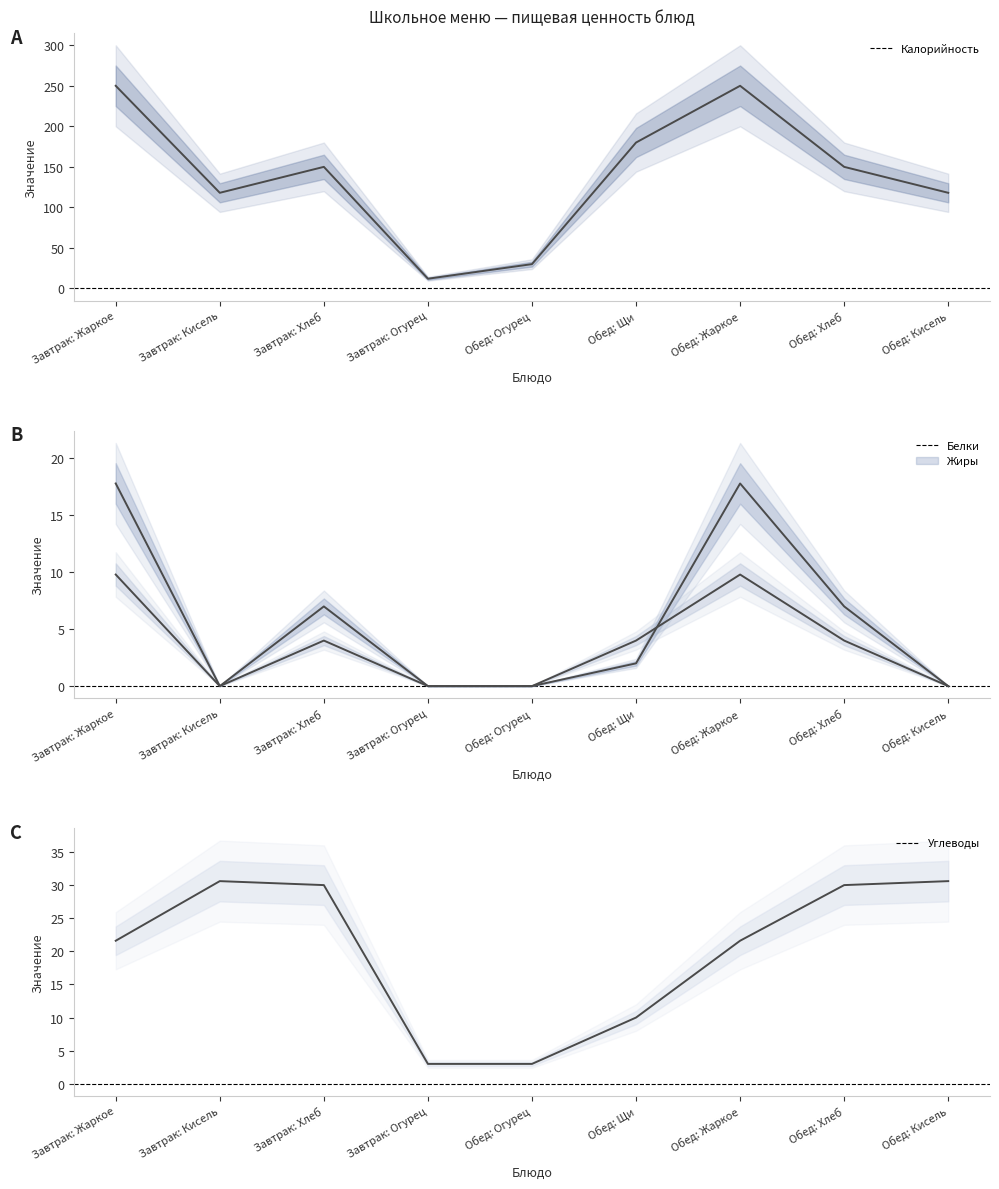

How many lines are shown in the chart?

4